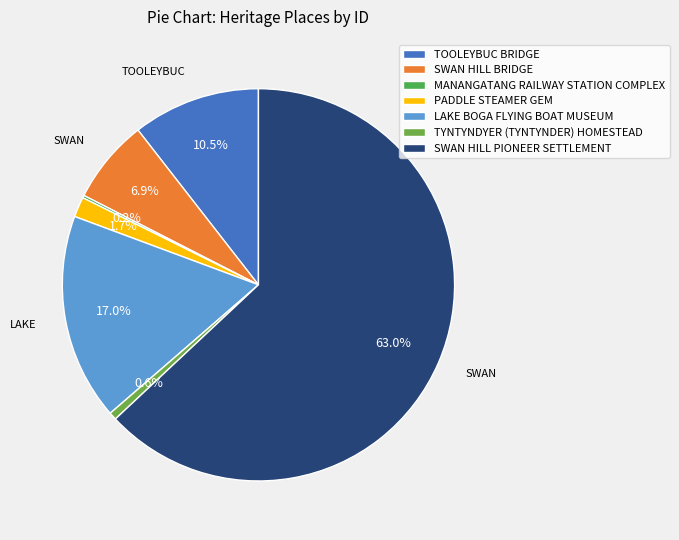

Between SWAN HILL PIONEER SETTLEMENT and LAKE BOGA FLYING BOAT MUSEUM, which is larger?

SWAN HILL PIONEER SETTLEMENT